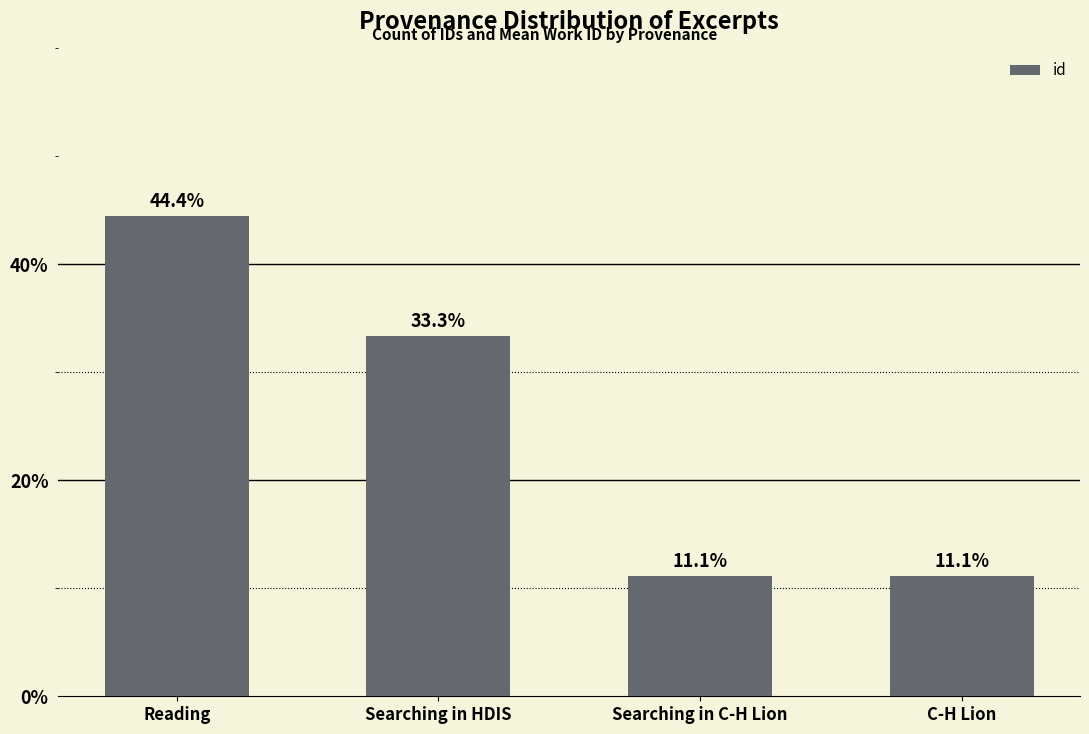

Reading right to left, transcribe all the data shown in this chart.

0.1	0.1	0.3	0.4